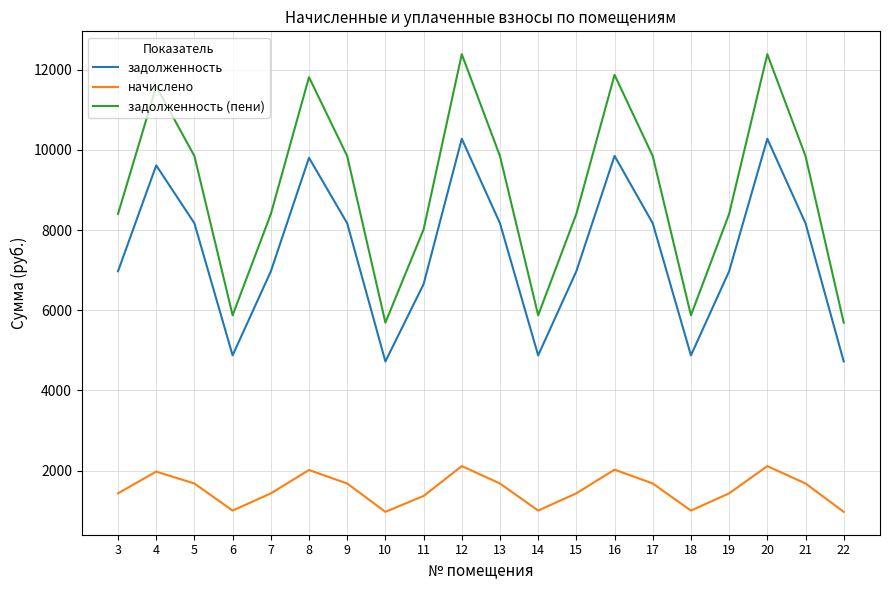

What is the difference between the second highest and minimum values in the задолженность (пени) series?

6698.8